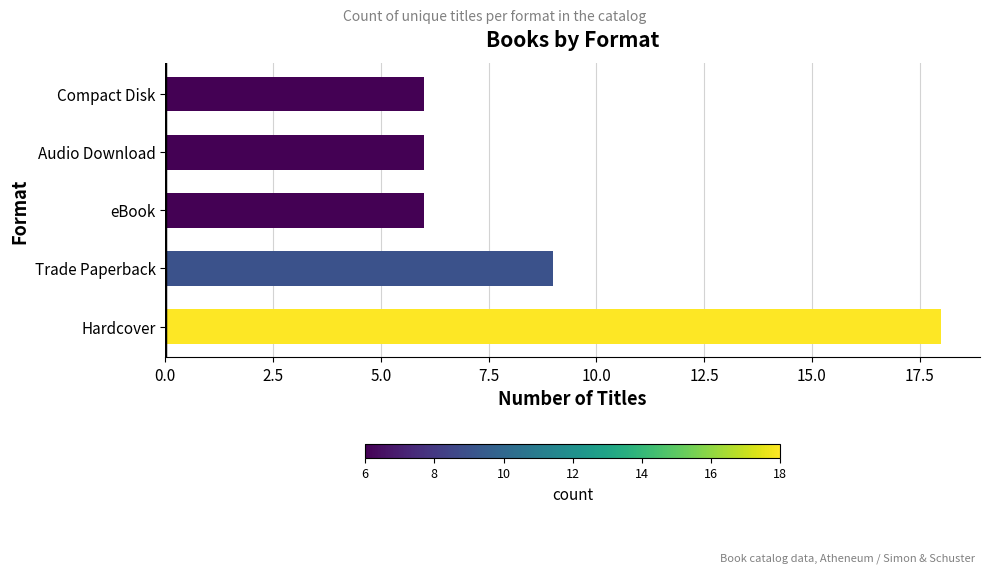

What is the change in value from Trade Paperback to Audio Download?

-3